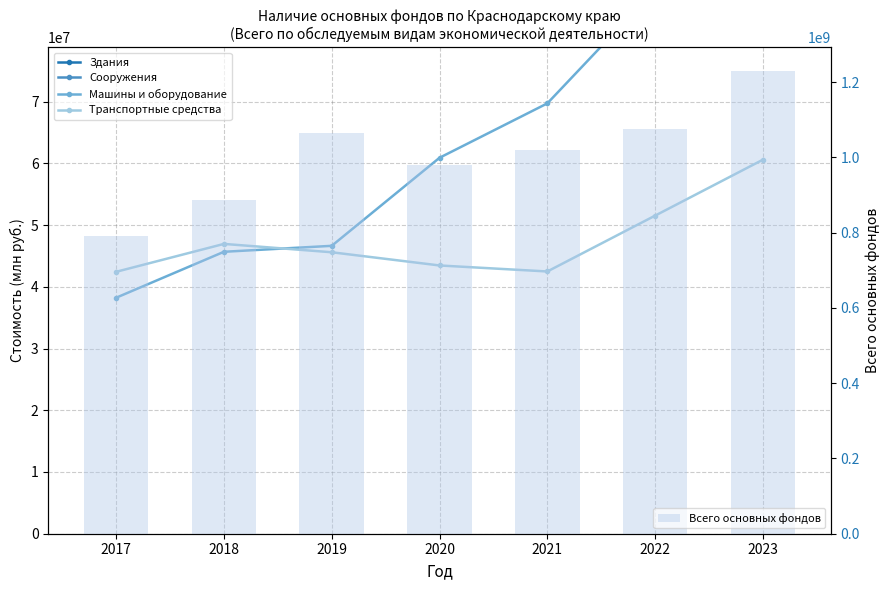

Reading left to right, extract all data points from this chart.

Здания: 249939447	263427105	282204988	294227393	328051609	363859973	443132213
Сооружения: 449643661	524546320	684596539	576890685	574410446	565314535	627250624
Машины и оборудование: 38230348	45672246	46638655	60903406	69714839	88155768	92568663
Транспортные средства: 42429709	46948784	45595103	43456607	42482880	51530658	60592073
Всего основных фондов: 790143022	886306049	1064617736	979997802	1020866017	1074684540	1230848589